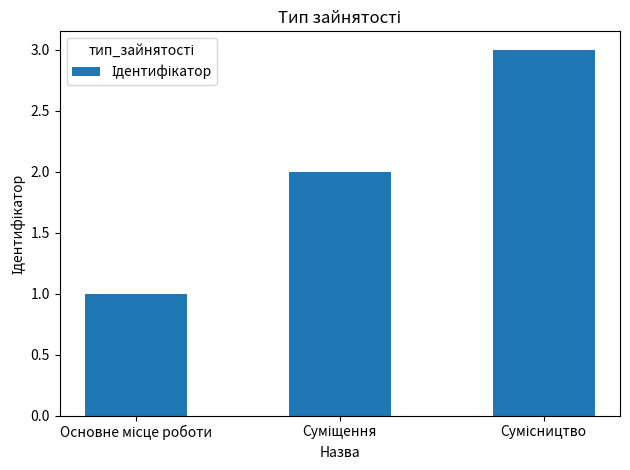

What is the sum of all values?

6